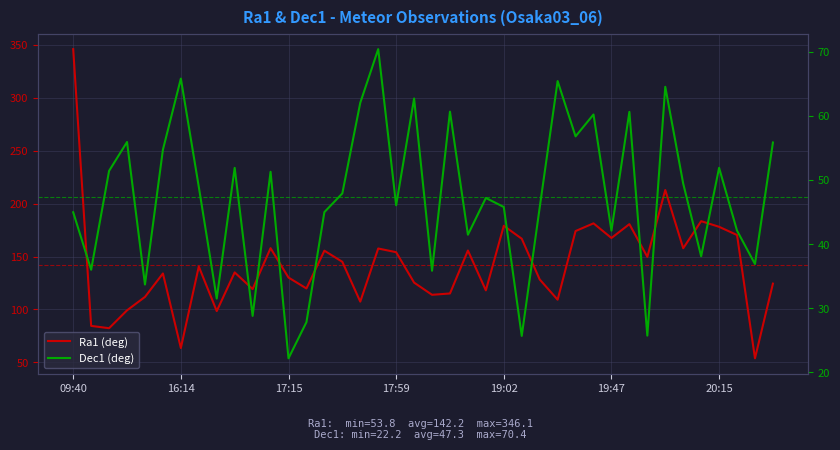

True or false: Ra1 (deg) has more than 1 points higher than both neighbors.

True